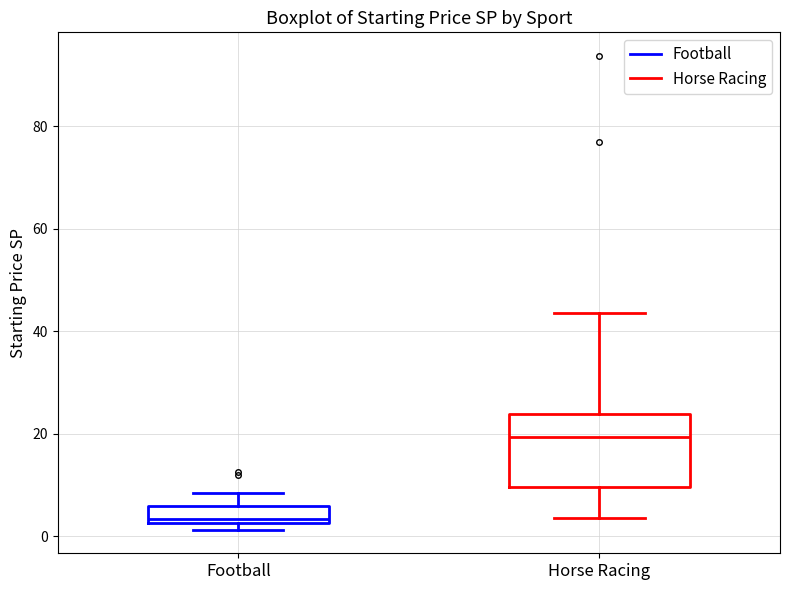

Where does the median line of the box for Horse Racing sit on the y-axis? The values are not printed on the chart, so give them approximately, as read against the axis.

20